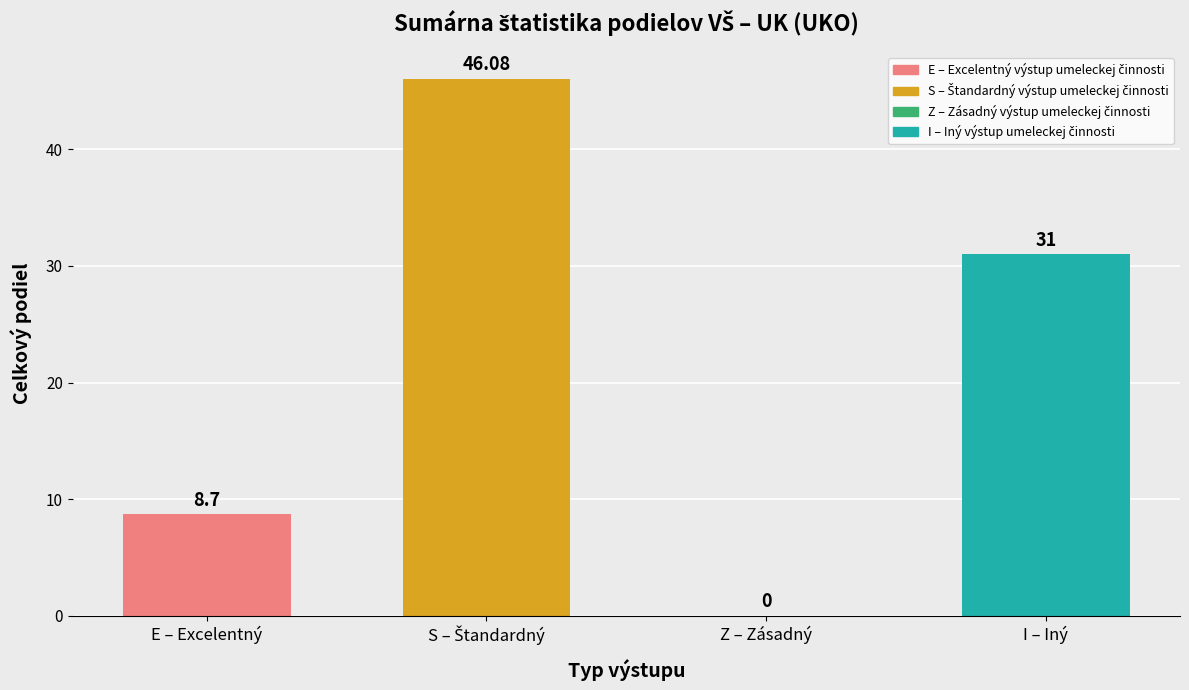

Approximately how many times larger is the value at E – Excelentný compared to I – Iný?

0.3